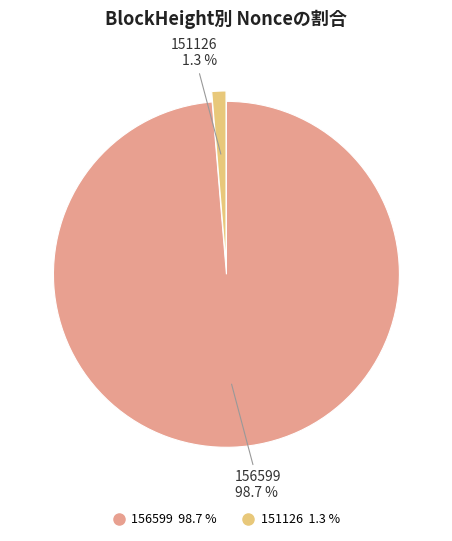

To the nearest percent, what is the combined percentage of 151126 and 156599?

100%